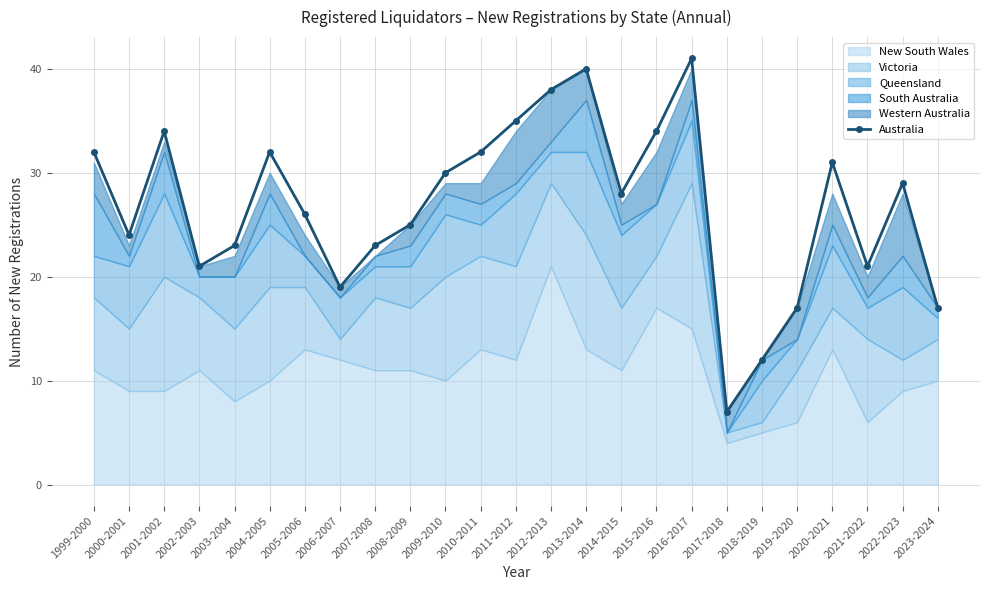

Does the chart have visible grid lines?

Yes